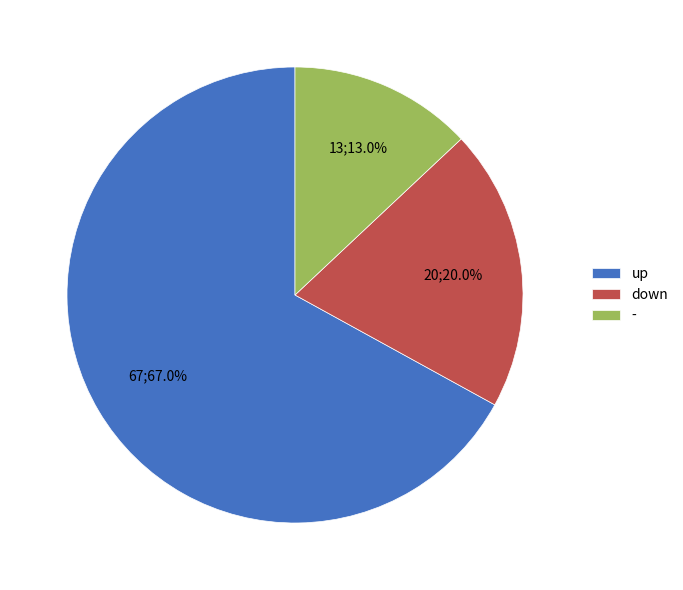

Between - and down, which is larger?

down